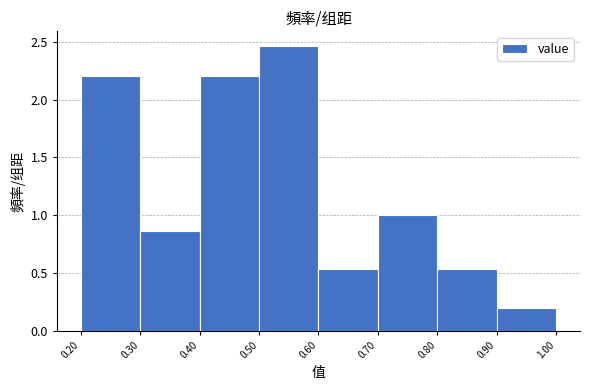

Reading left to right, transcribe this chart: for each bar, give the range it covers on the x-axis and its height. The values are not printed on the chart, so give them approximately, as read against the axis.

0.20 to 0.30: 2.20
0.30 to 0.40: 0.85
0.40 to 0.50: 2.20
0.50 to 0.60: 2.45
0.60 to 0.70: 0.55
0.70 to 0.80: 1.00
0.80 to 0.90: 0.55
0.90 to 1.00: 0.20